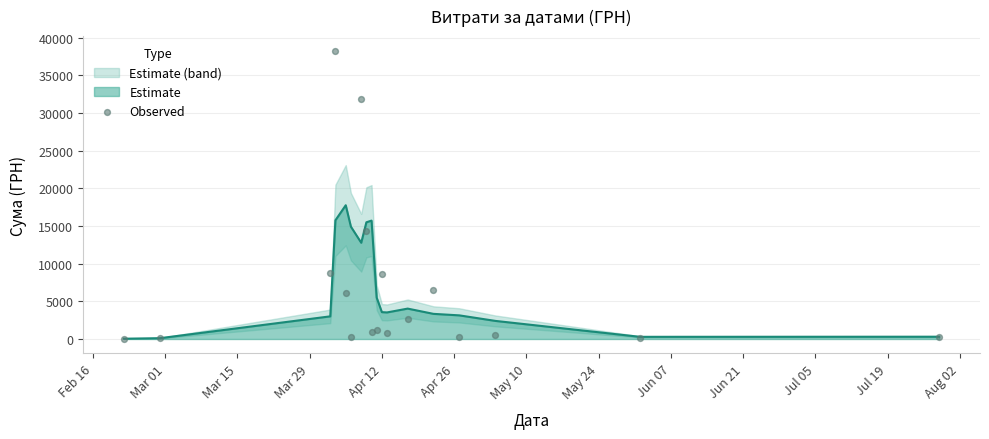

What is the maximum value for Estimate?

17760.5